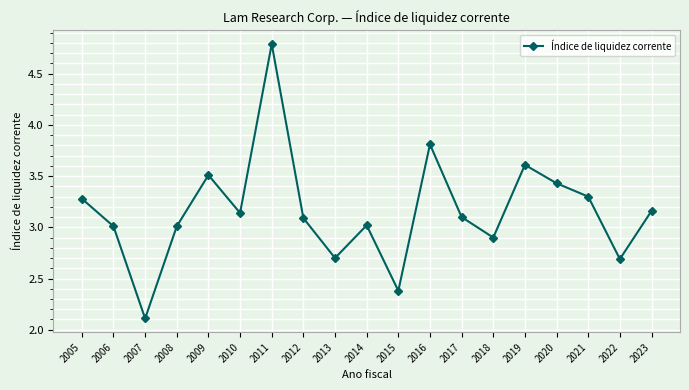

Approximately how many times larger is the value at 2009 compared to 2014?

1.2